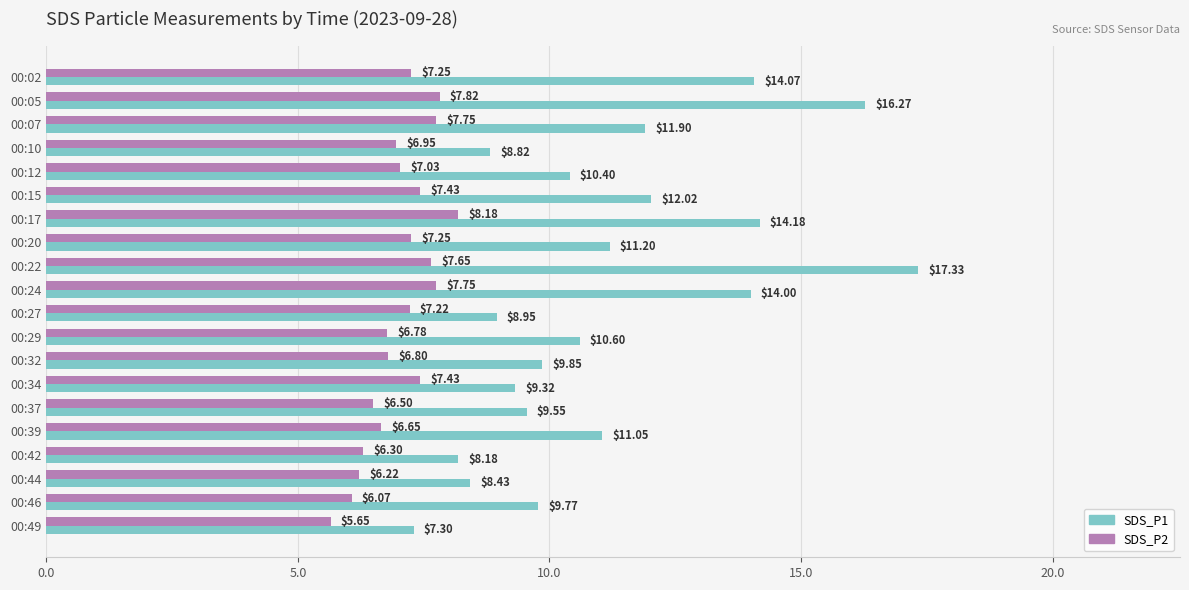

Which series changed the most between 00:12 and 00:15?

SDS_P1